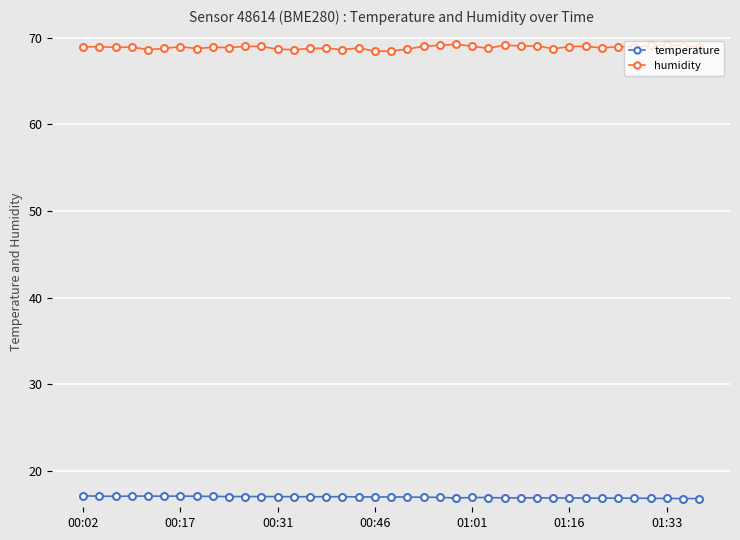

What is the highest value of the temperature series?

17.1